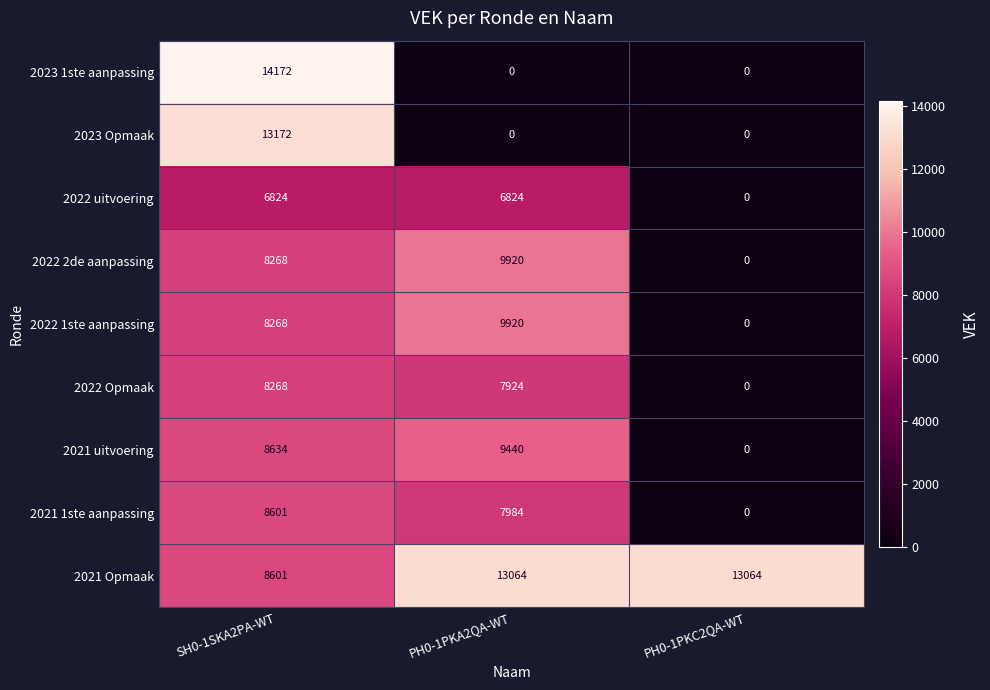

Reading left to right, transcribe all the data shown in this chart.

2023 1ste aanpassing: SH0-1SKA2PA-WT=14172	PH0-1PKA2QA-WT=0	PH0-1PKC2QA-WT=0
2023 Opmaak: SH0-1SKA2PA-WT=13172	PH0-1PKA2QA-WT=0	PH0-1PKC2QA-WT=0
2022 uitvoering: SH0-1SKA2PA-WT=6824	PH0-1PKA2QA-WT=6824	PH0-1PKC2QA-WT=0
2022 2de aanpassing: SH0-1SKA2PA-WT=8268	PH0-1PKA2QA-WT=9920	PH0-1PKC2QA-WT=0
2022 1ste aanpassing: SH0-1SKA2PA-WT=8268	PH0-1PKA2QA-WT=9920	PH0-1PKC2QA-WT=0
2022 Opmaak: SH0-1SKA2PA-WT=8268	PH0-1PKA2QA-WT=7924	PH0-1PKC2QA-WT=0
2021 uitvoering: SH0-1SKA2PA-WT=8634	PH0-1PKA2QA-WT=9440	PH0-1PKC2QA-WT=0
2021 1ste aanpassing: SH0-1SKA2PA-WT=8601	PH0-1PKA2QA-WT=7984	PH0-1PKC2QA-WT=0
2021 Opmaak: SH0-1SKA2PA-WT=8601	PH0-1PKA2QA-WT=13064	PH0-1PKC2QA-WT=13064